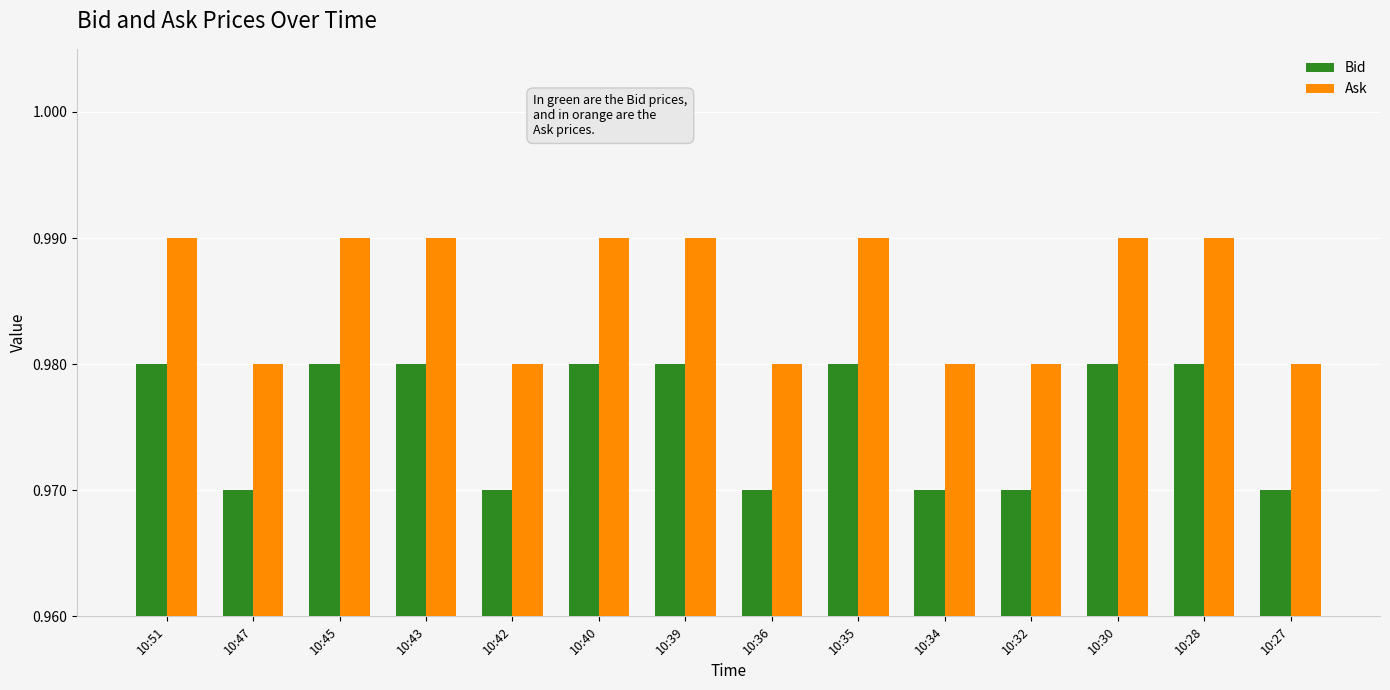

What is the total value across all series at 10:30?

2.0